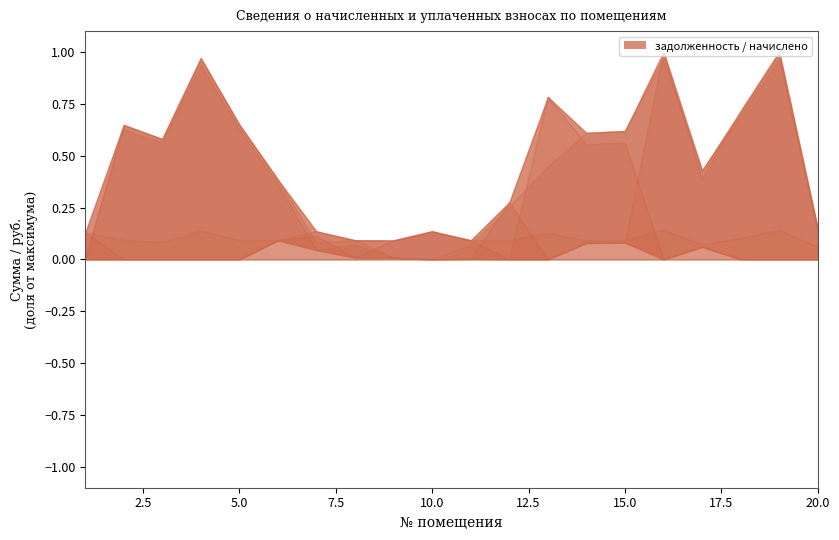

Between which two adjacent categories do задолженность and начислено first intersect?

1 and 2